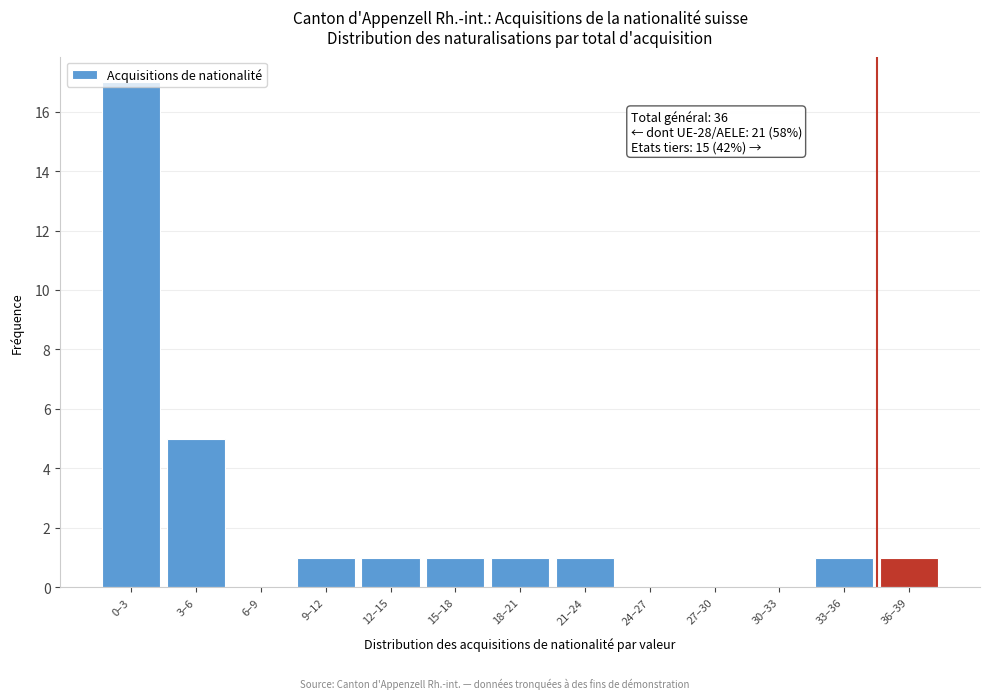

What is the sum of all values?

29